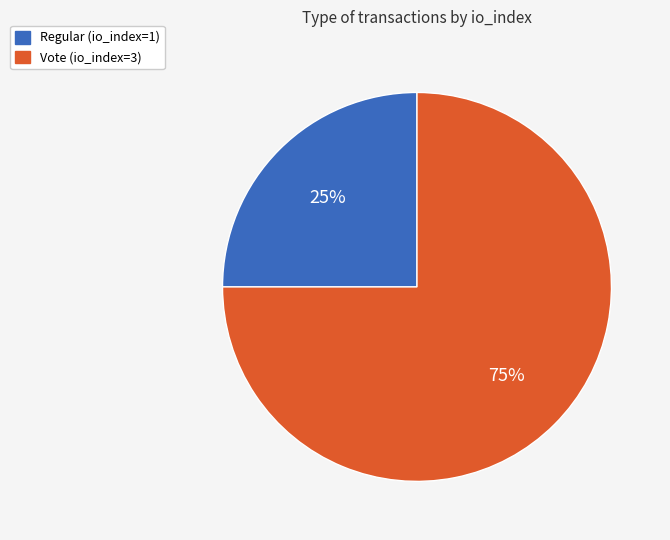

Approximately how many times larger is the value at Regular (io_index=1) compared to Vote (io_index=3)?

0.3